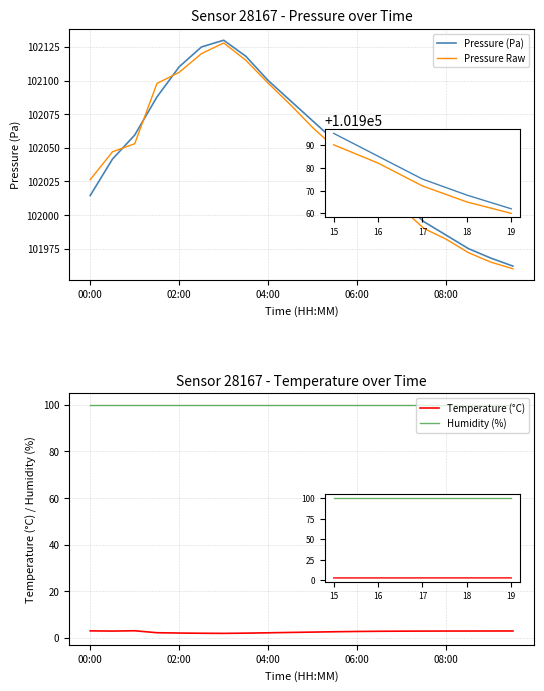

What are all the series names shown in the legend?

Pressure (Pa), Pressure Raw, Temperature (°C), Humidity (%)